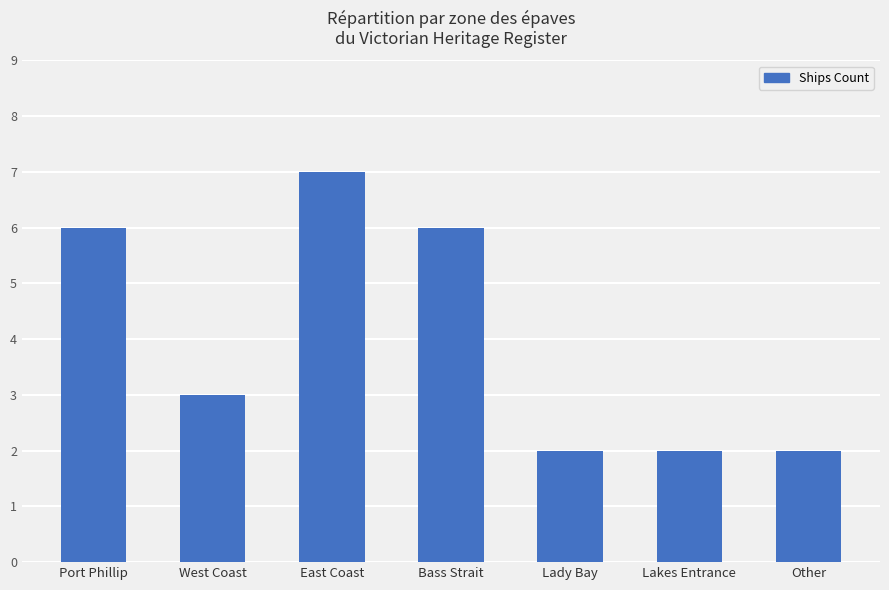

Where is the data nearest to the value 4?

West Coast